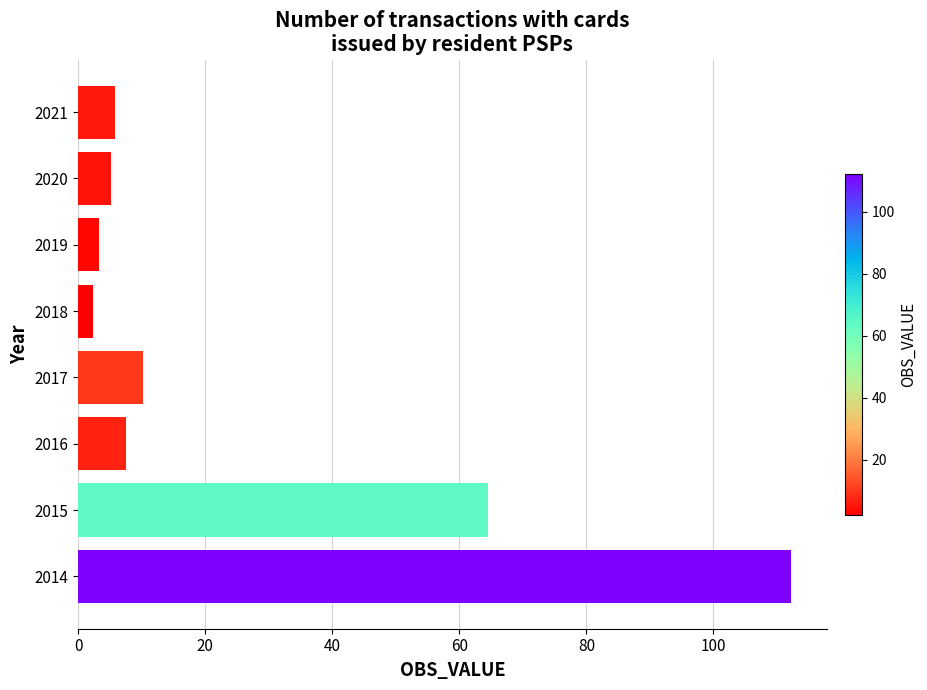

What is the difference between the values at 2021 and 2015?

58.7